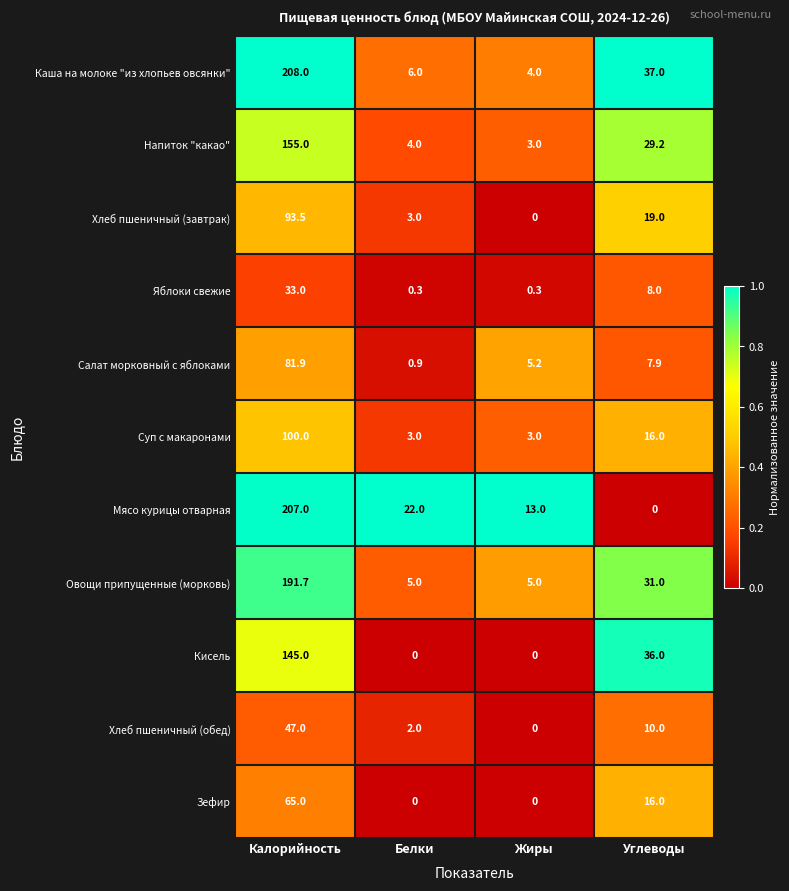

At which label does Овощи припущенные (морковь) first exceed 31?

Калорийность